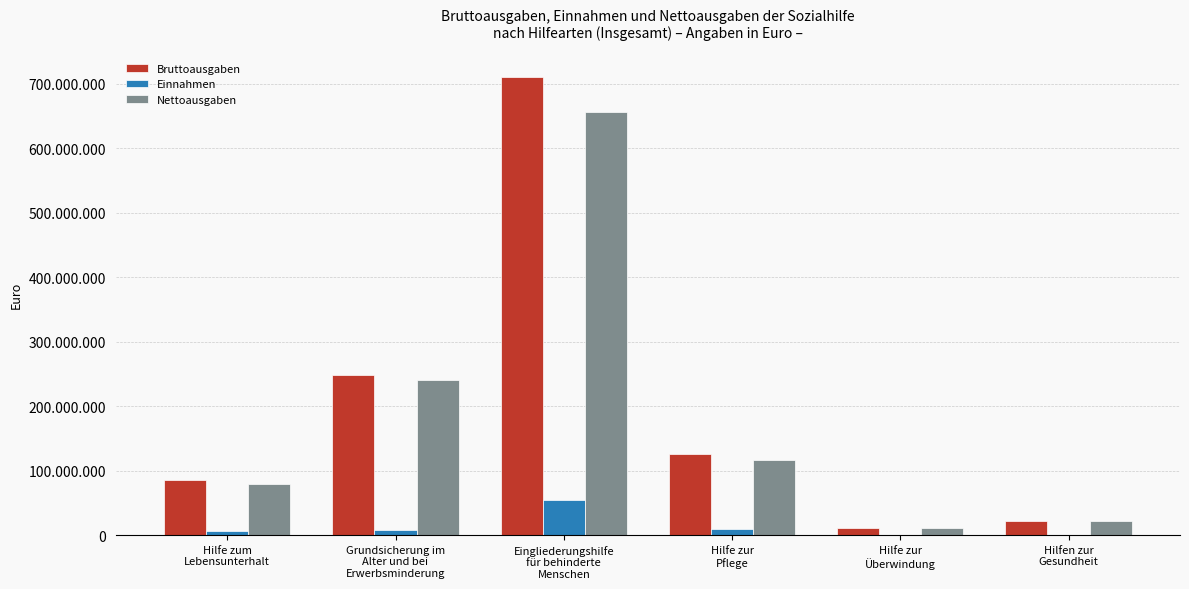

What are all the series names shown in the legend?

Bruttoausgaben, Einnahmen, Nettoausgaben